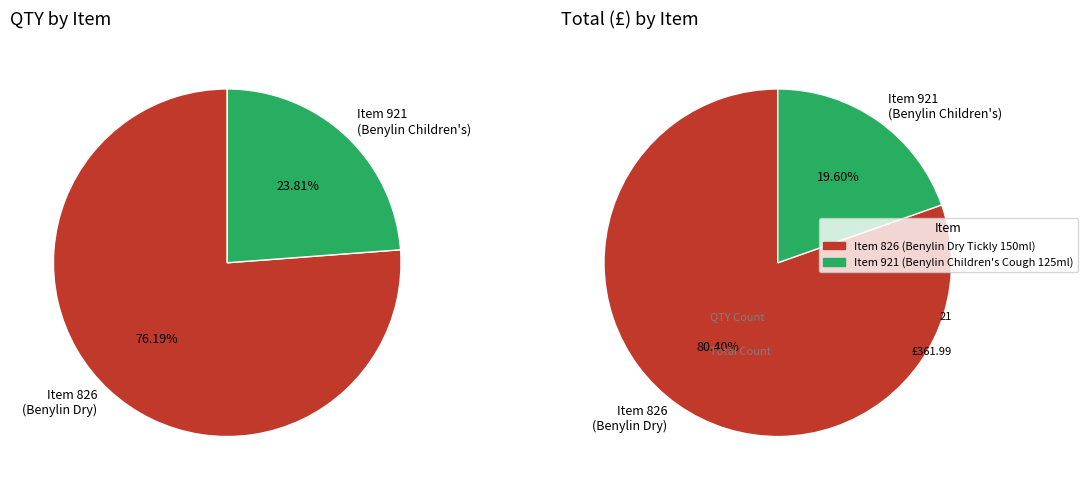

What is the change in value from BENYLIN DRY TICKLY ADULT 150ML to BENYLIN CHILDRENS APPLE COUGH SYRUP 125ml?

-11